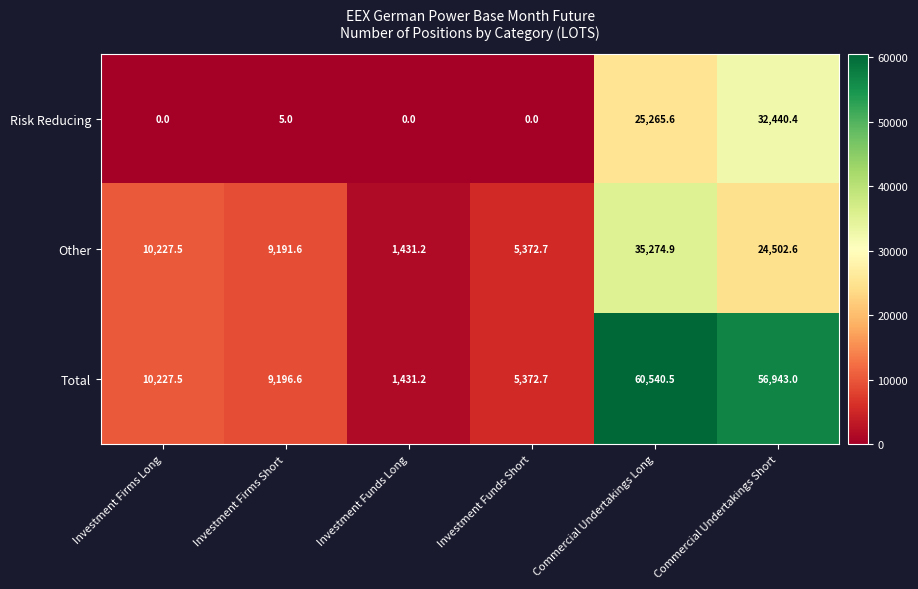

Between Investment Funds Long and Commercial Undertakings Long, which series saw the biggest shift?

Total